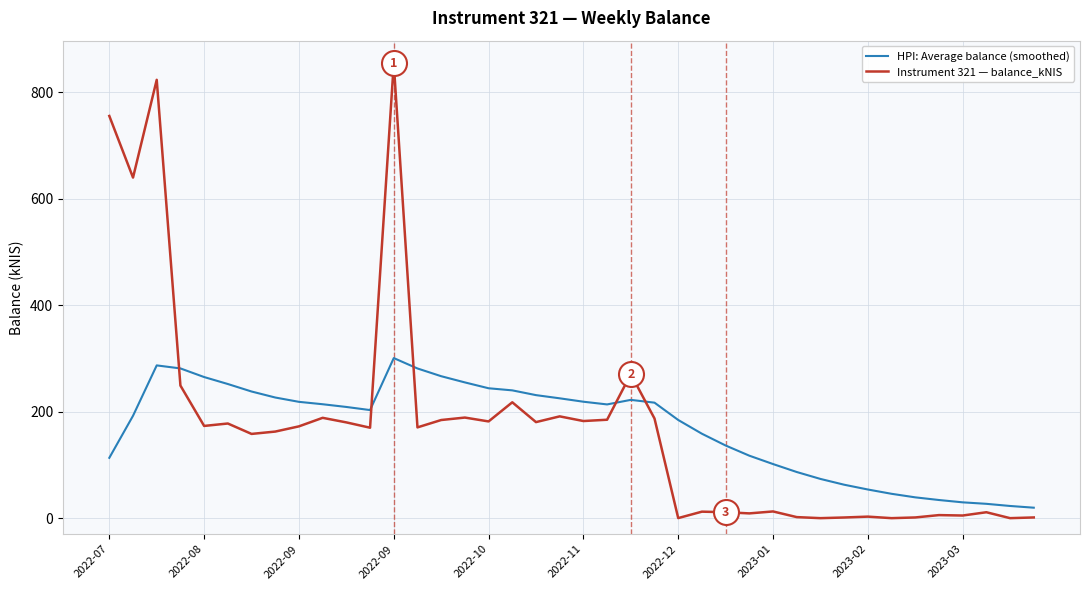

Which series has the widest spread of values?

Instrument 321 — balance_kNIS